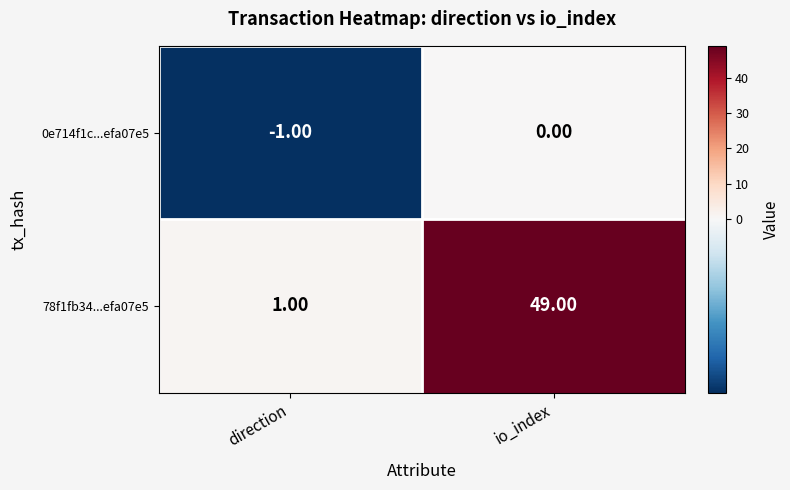

Where is 0e714f1c...efa07e5 nearest to the value 0?

io_index